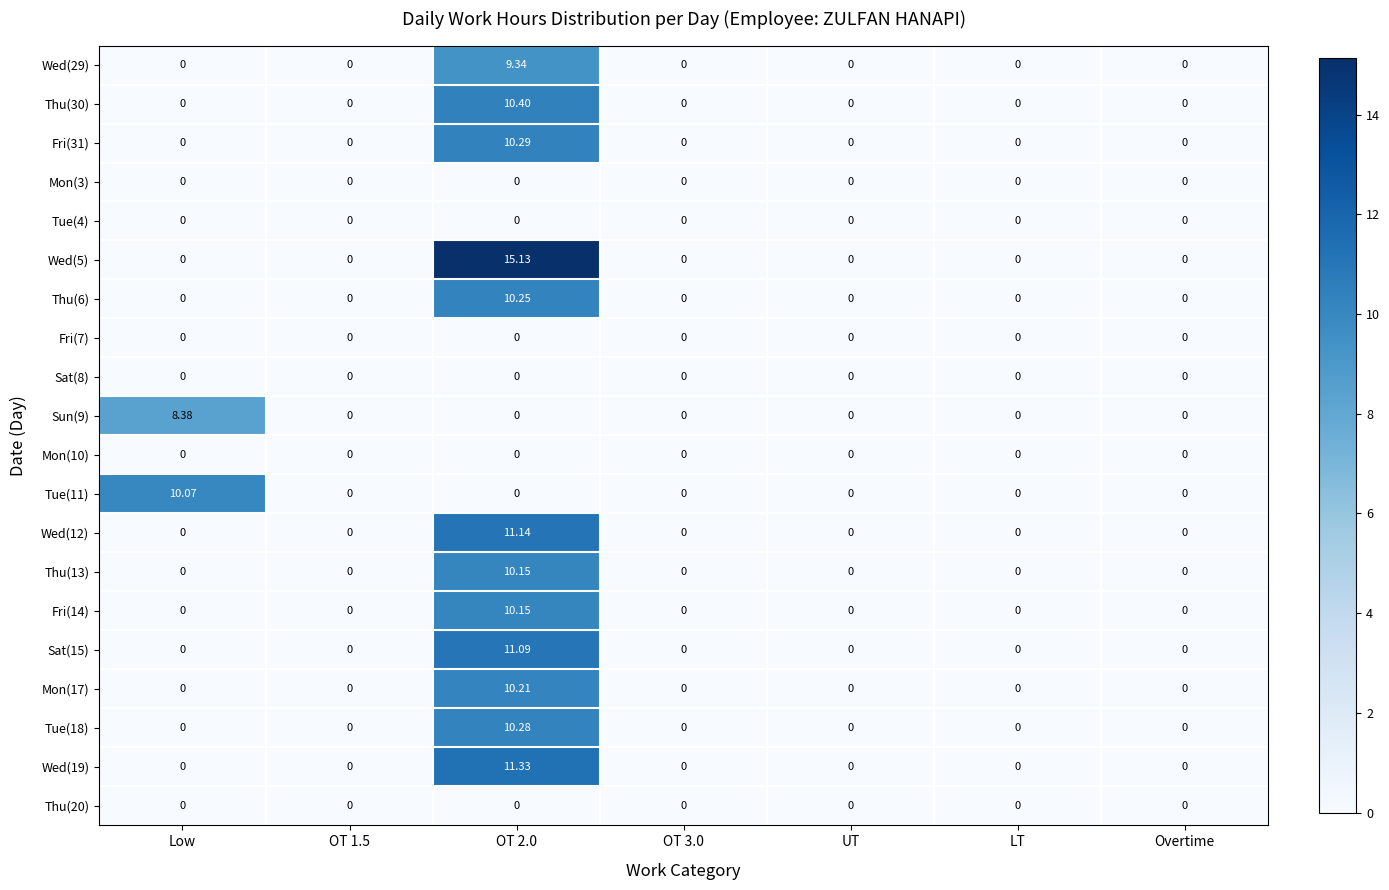

Is the value of Thu(6) at Overtime greater than the value of Sun(9) at Low?

No